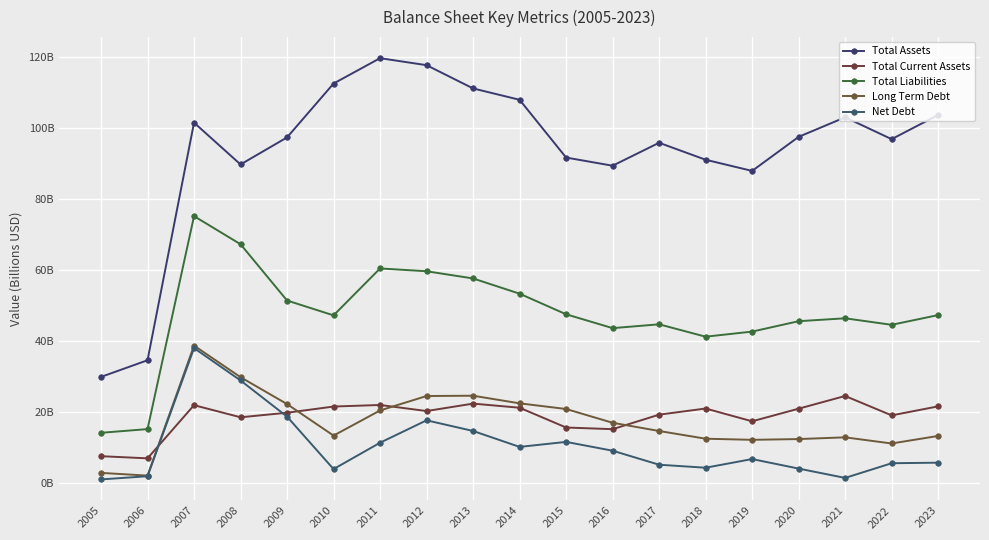

Is this an area chart (filled region under the line)?

No